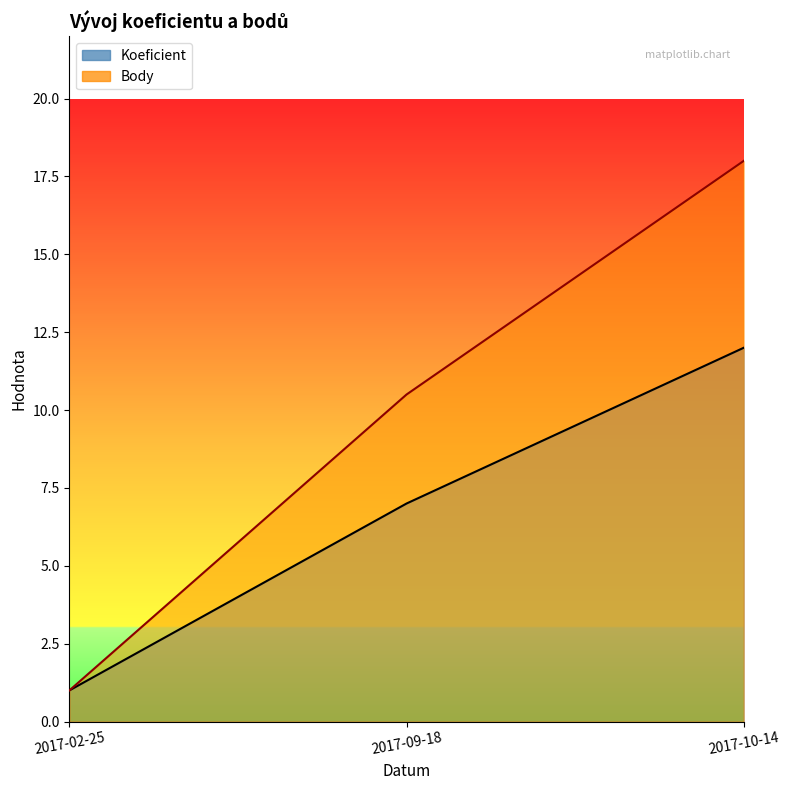

Where does the Koeficient series first go above 7?

2017-10-14